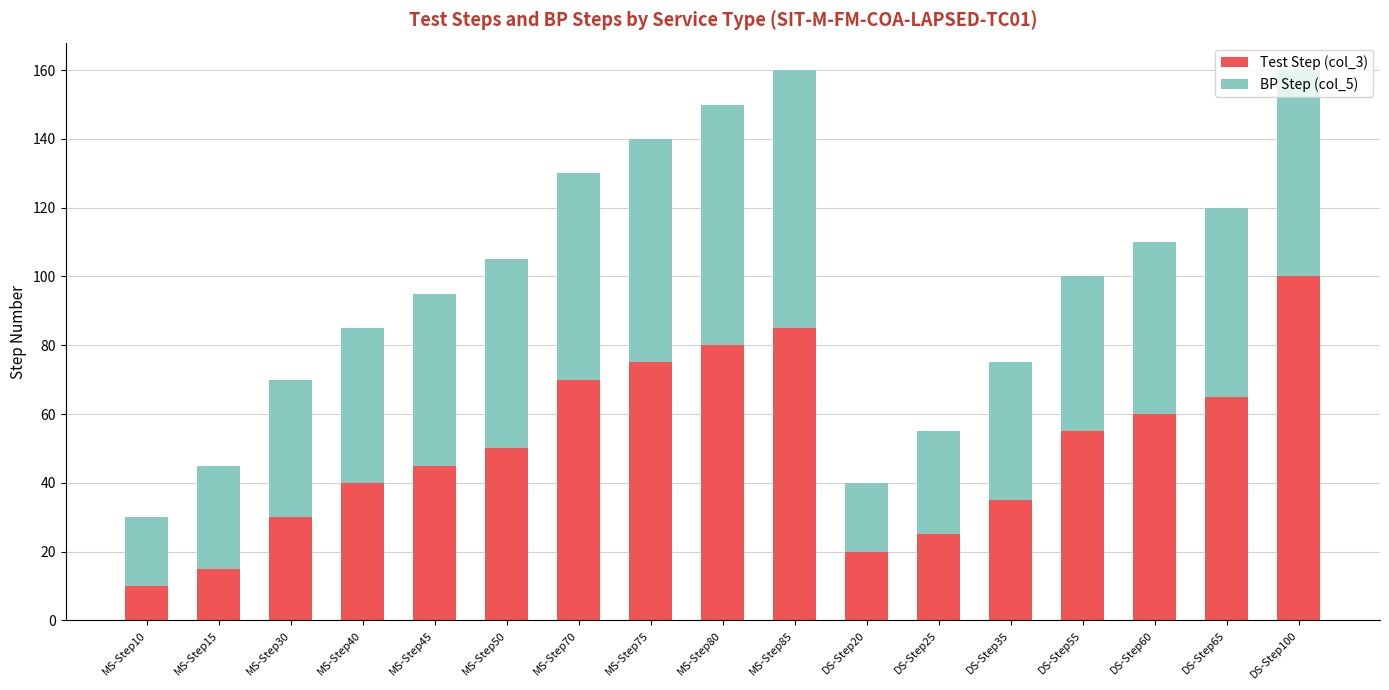

What is the maximum value for Test Step (col_3)?

100